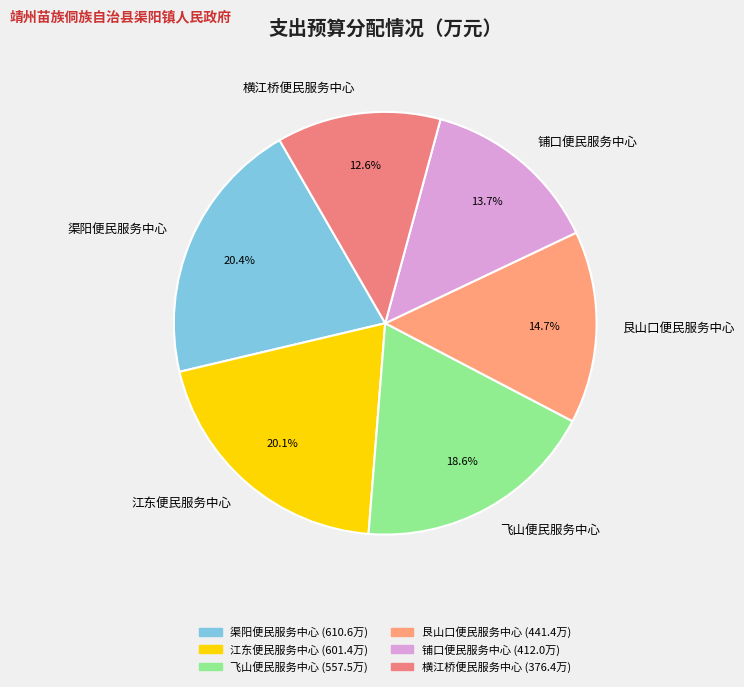

Which has a higher value, 艮山口便民服务中心 or 横江桥便民服务中心?

艮山口便民服务中心